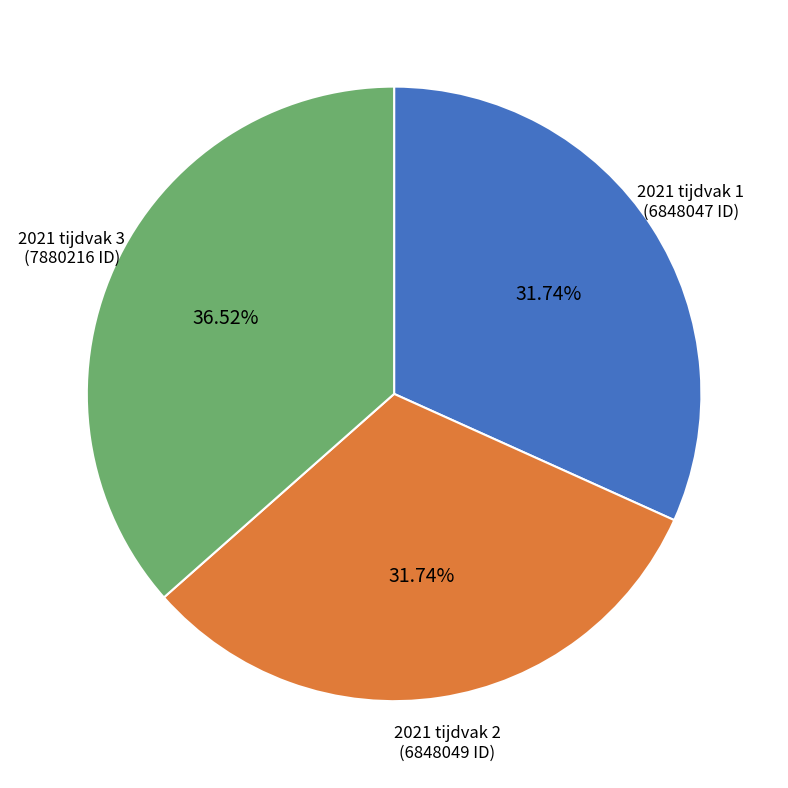

Does 2021 tijdvak 3 account for over 50% of the chart?

No